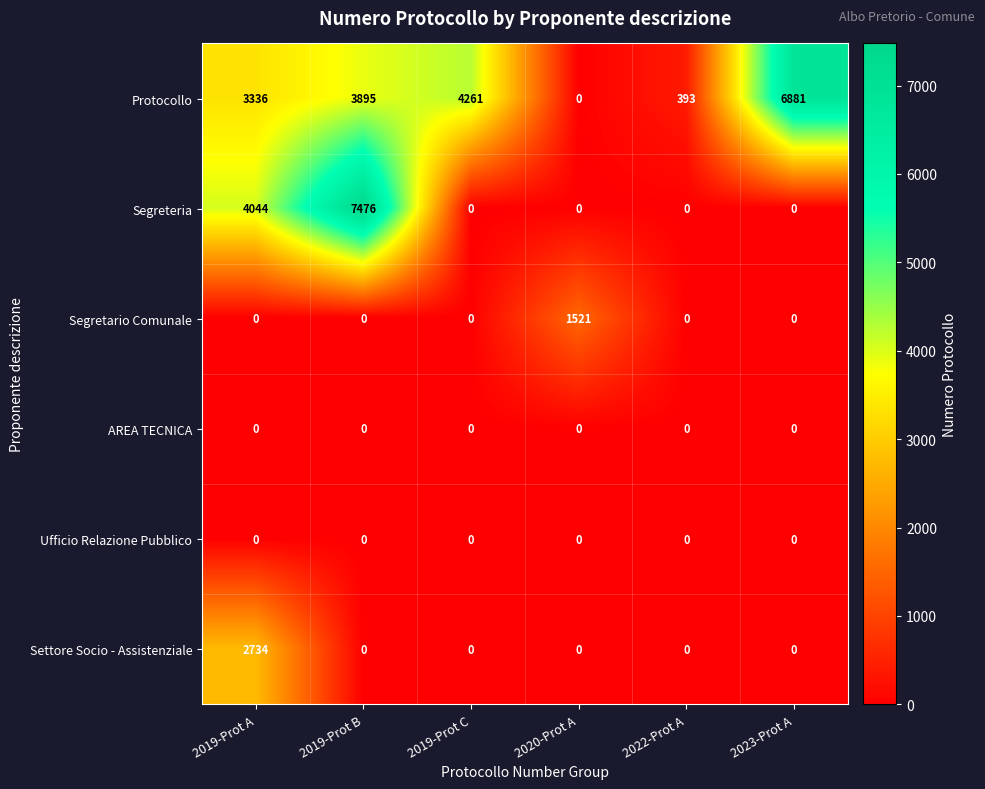

What is the sum of all Segretario Comunale values?

1521